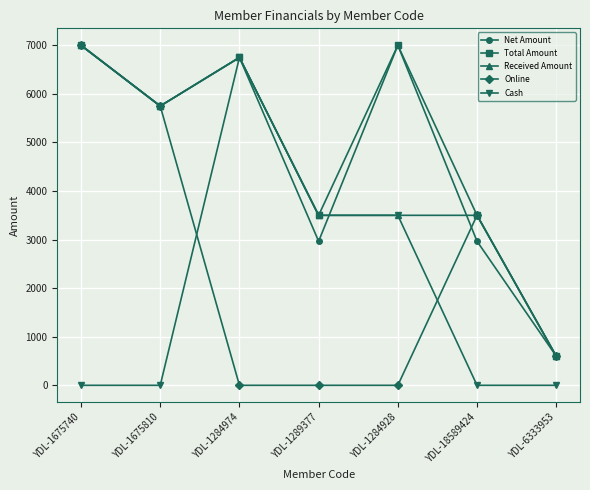

Which series has the largest range (max minus min)?

Online